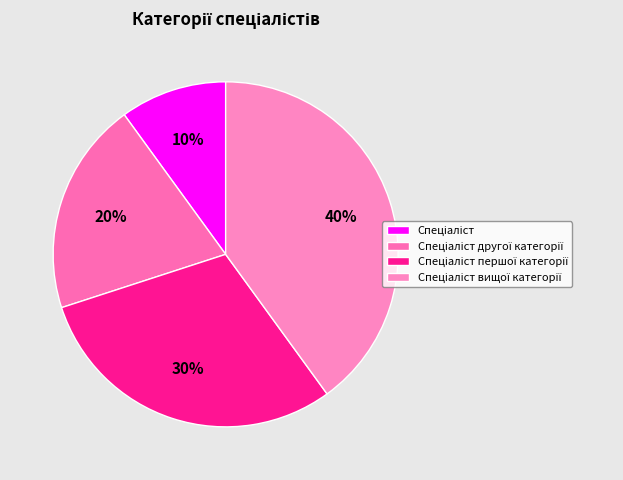

Which has a higher value, Спеціаліст or Спеціаліст першої категорії?

Спеціаліст першої категорії